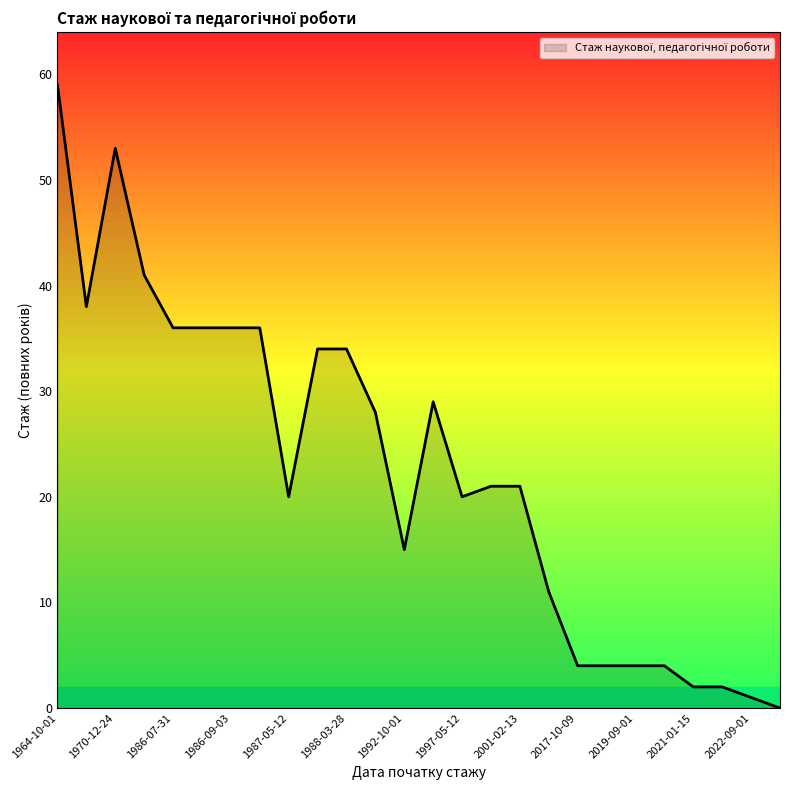

What is the greatest value displayed?

59